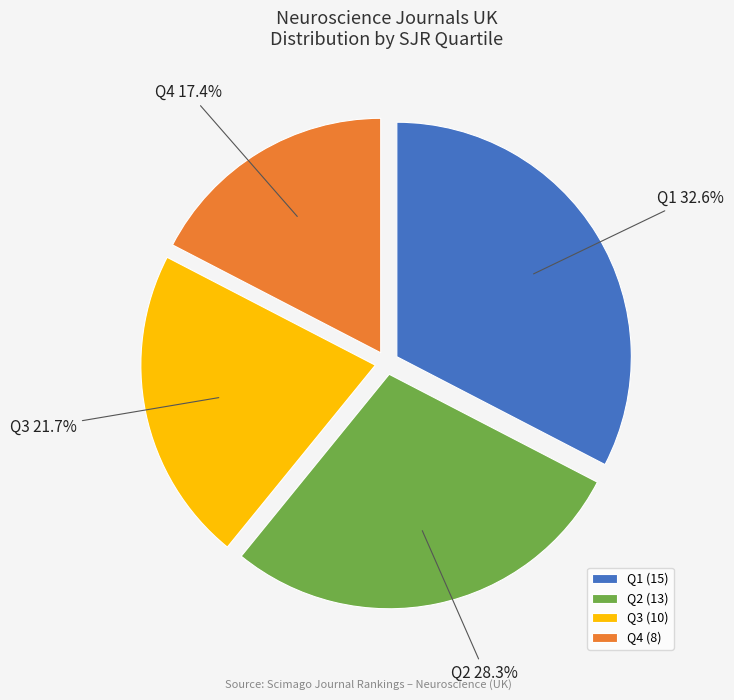

Approximately how many times larger is the value at Q3 compared to Q1?

0.7